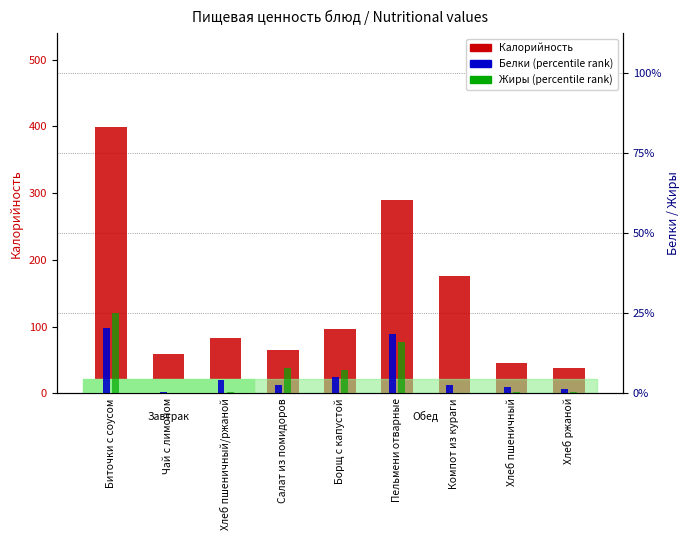

What is the sum of the Жиры (percentile rank) values at Компот из кураги and Чай с лимоном?

0.1